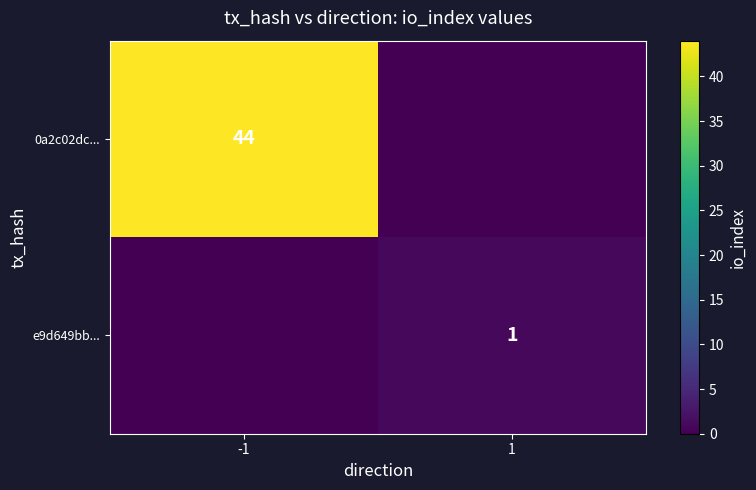

Count the number of data series in this chart.

2